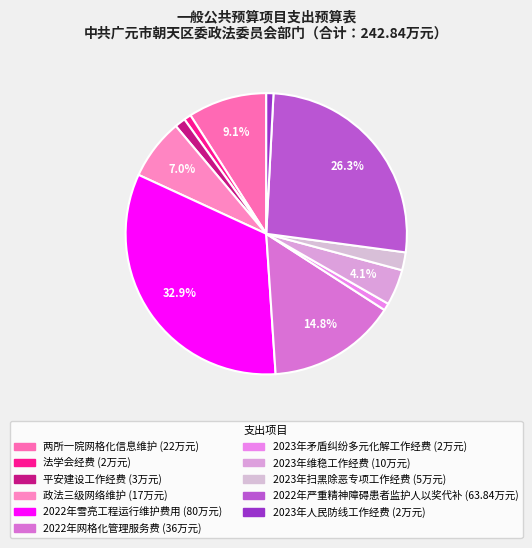

What is the smallest slice in the pie chart?

法学会经费